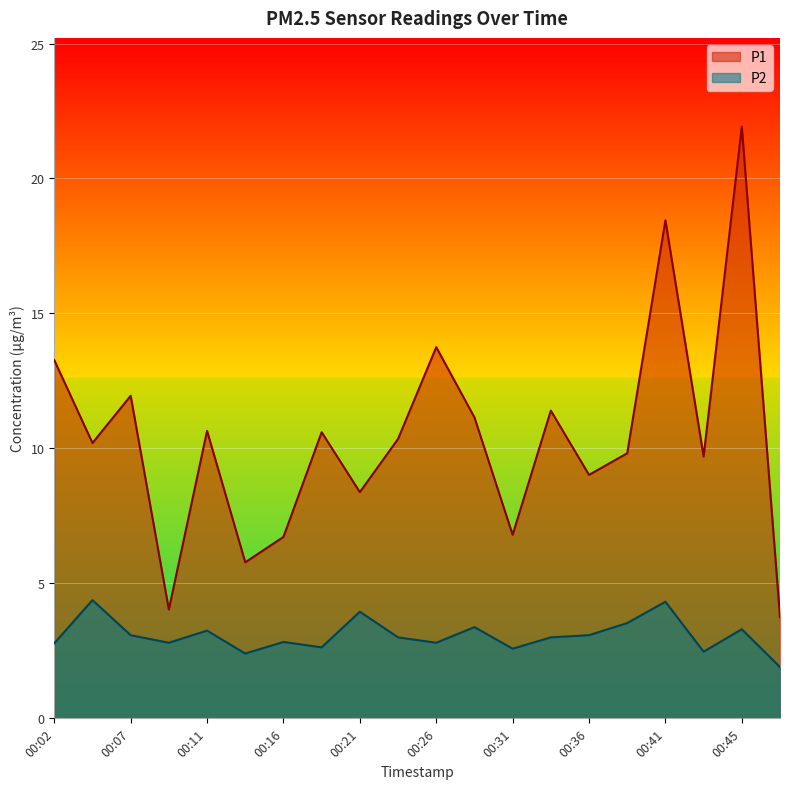

What are all the series names shown in the legend?

P1, P2